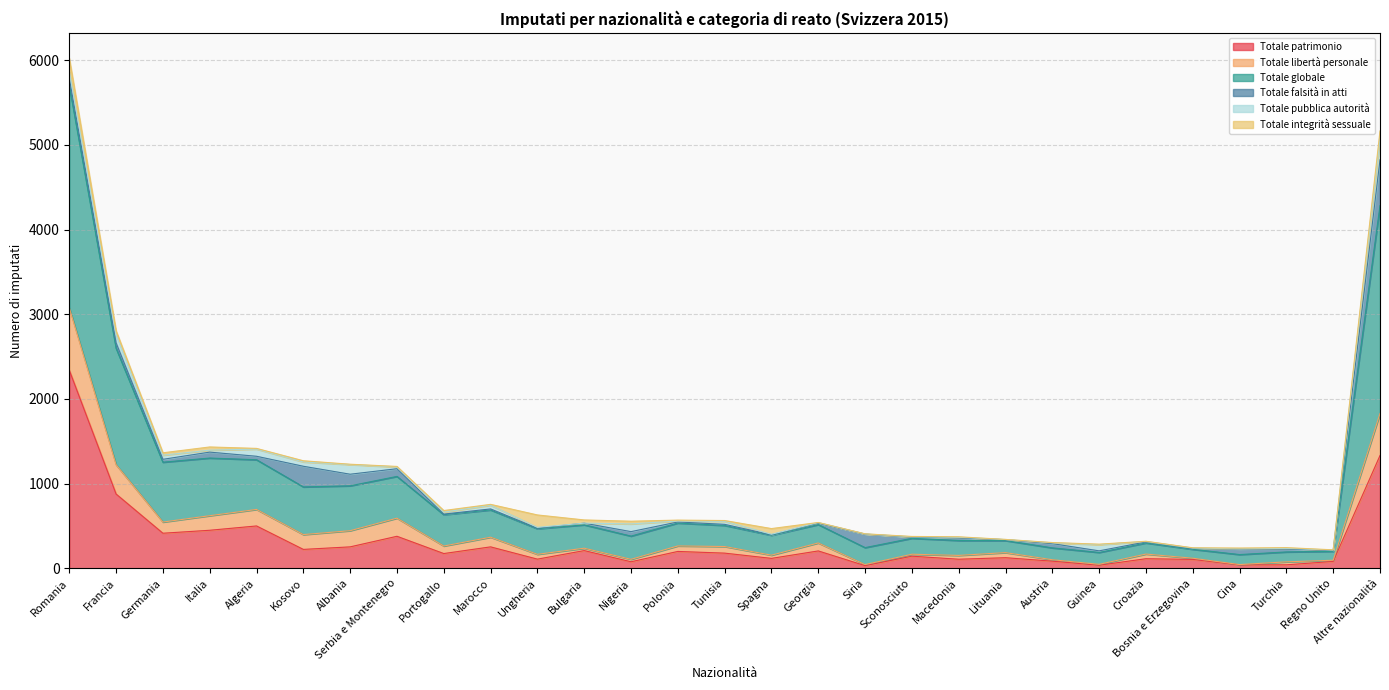

What is the maximum value for Totale patrimonio?

2340